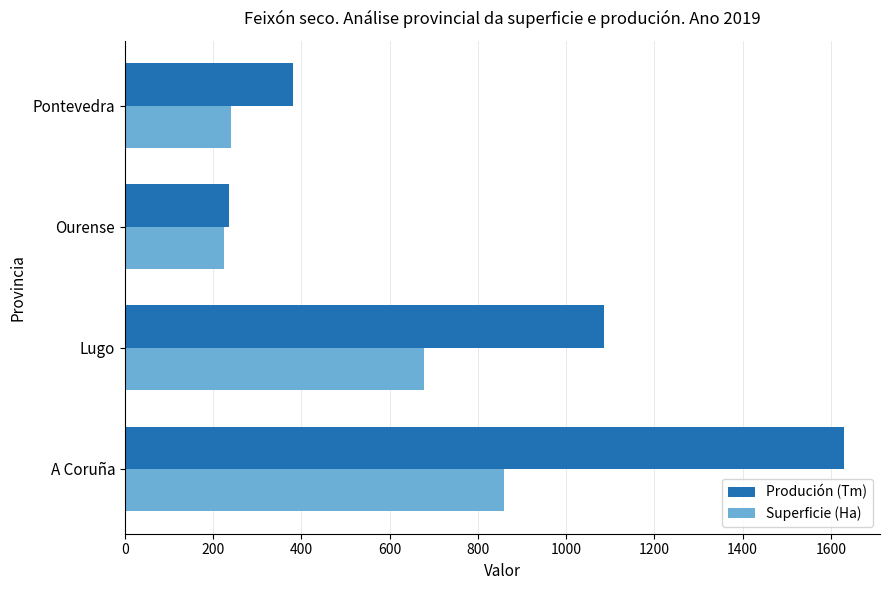

What is the difference between the maximum and minimum values in the Superficie (Ha) series?

635